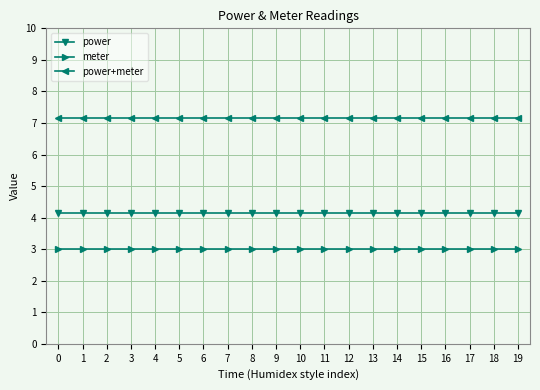

What is the value of the power+meter point at the 18th from the left?

7.2